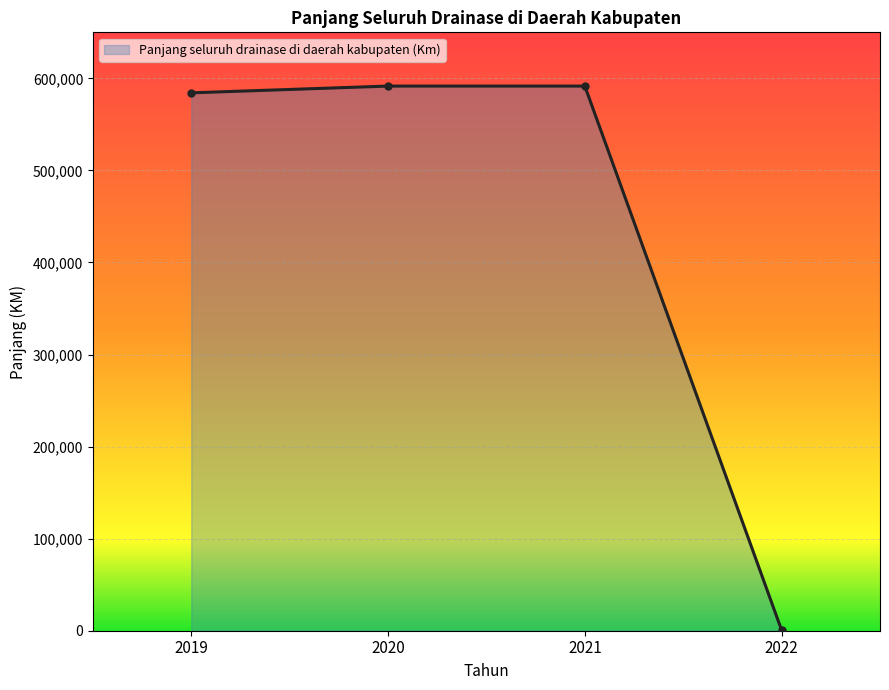

True or false: the data shows 892453.2 at 2019.

False